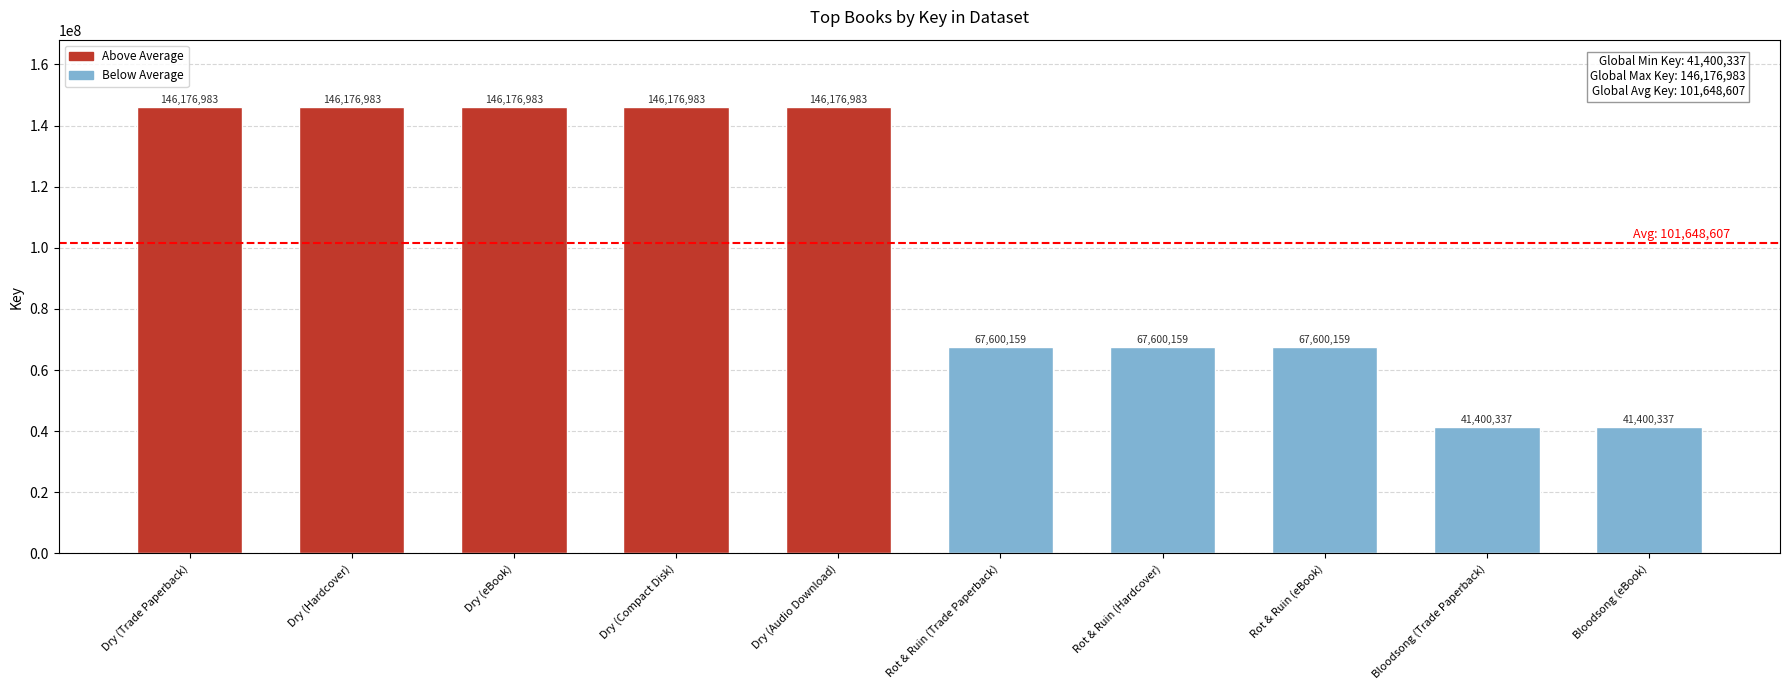

What is the ratio of the value at Bloodsong (Trade Paperback) to the value at Dry (Compact Disk)?

0.3